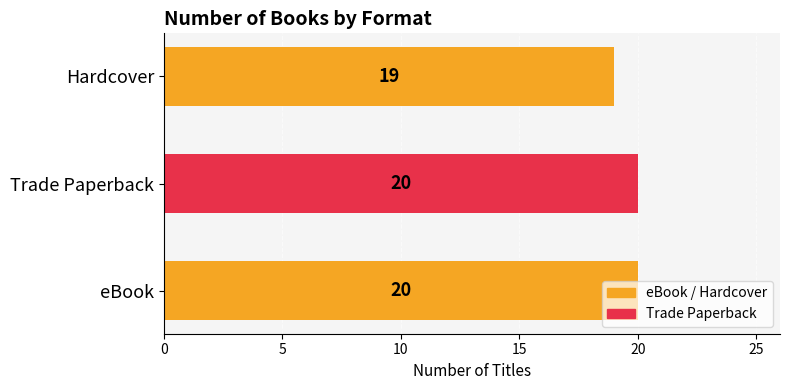

Which label corresponds to the smallest value in the chart?

Hardcover